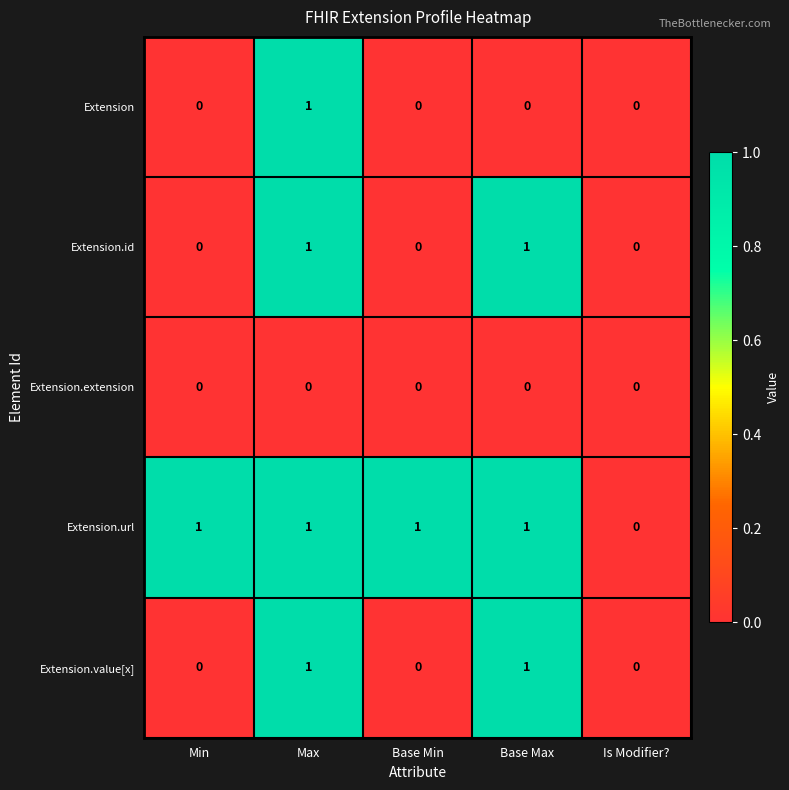

Is the value of Extension.url at Base Max greater than the value of Extension at Is Modifier??

Yes